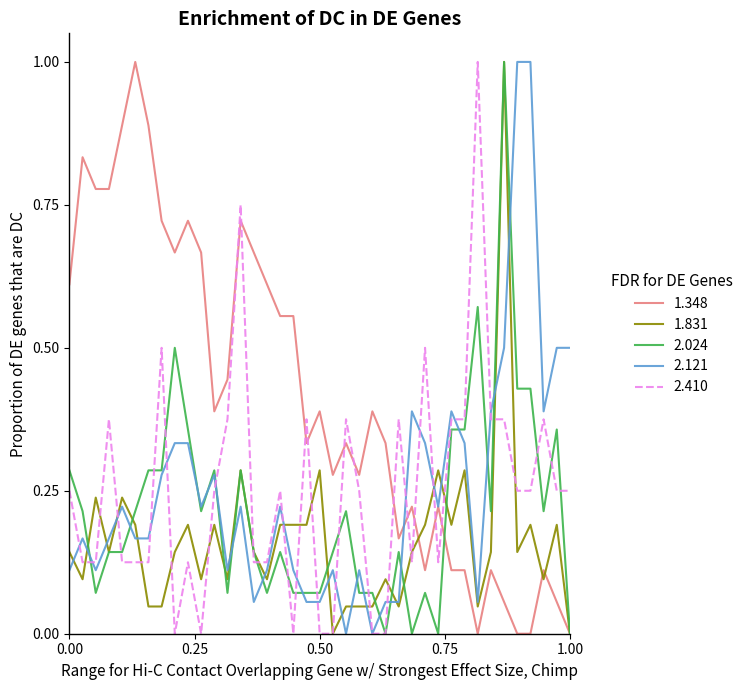

Is this an area chart (filled region under the line)?

No